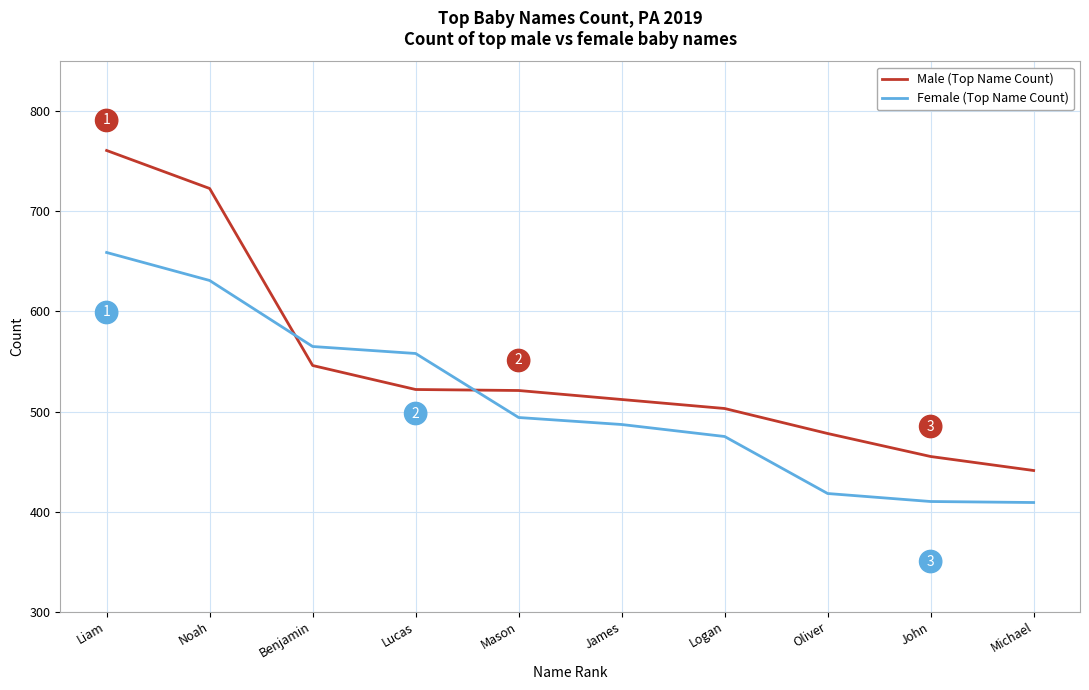

What is the sum of all Female (Top Name Count) values?

5106